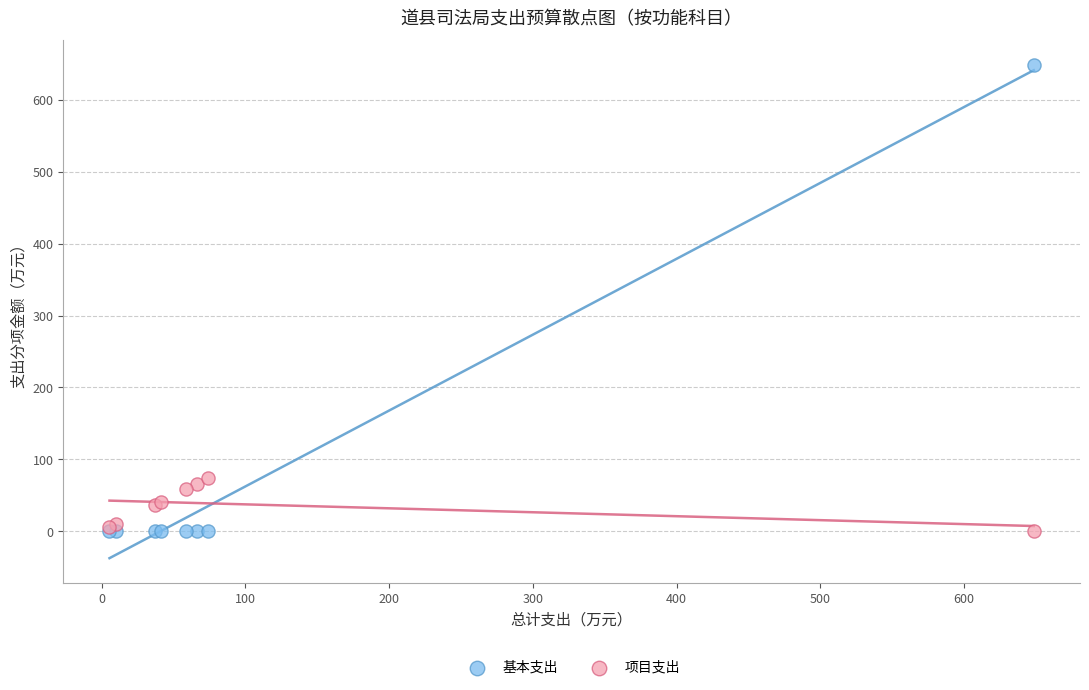

Which series has the widest spread of Y values?

基本支出